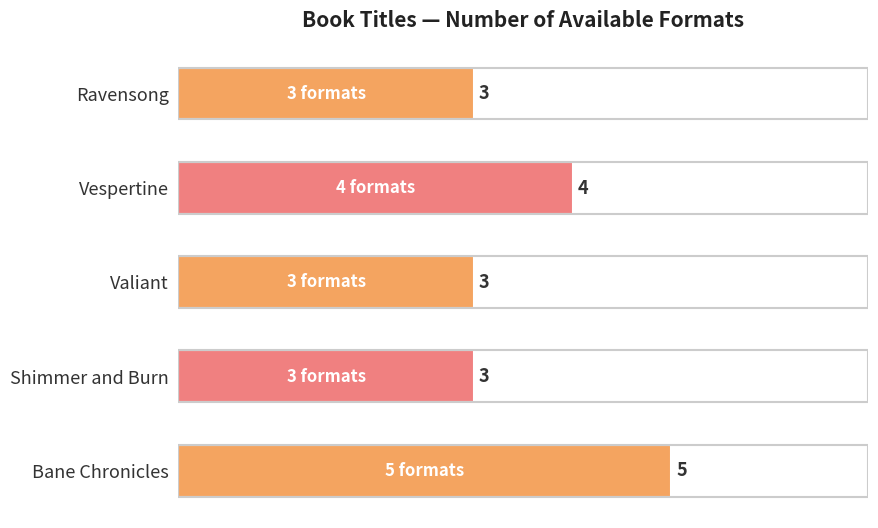

Are the bars horizontal?

Yes